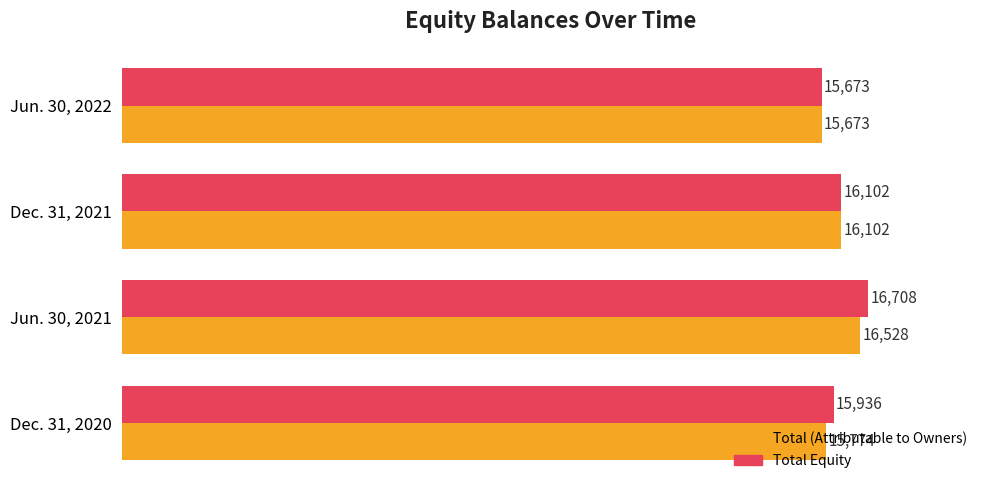

What is the average value of the Total (Attributable to Owners) series?

16019